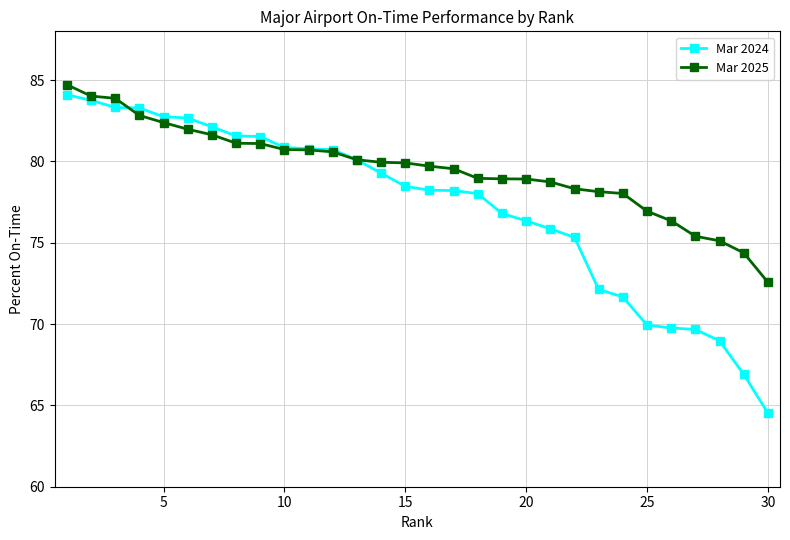

Rank the series by their average value, from lowest to highest.

Mar 2024, Mar 2025